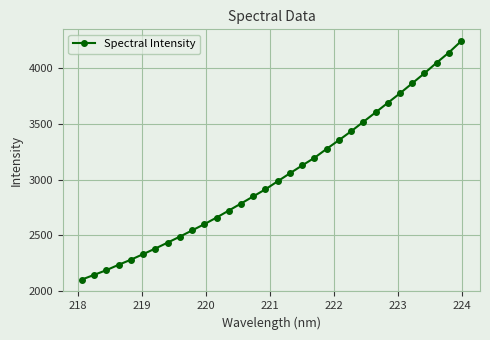

What is the difference between the maximum and minimum values?

2139.6